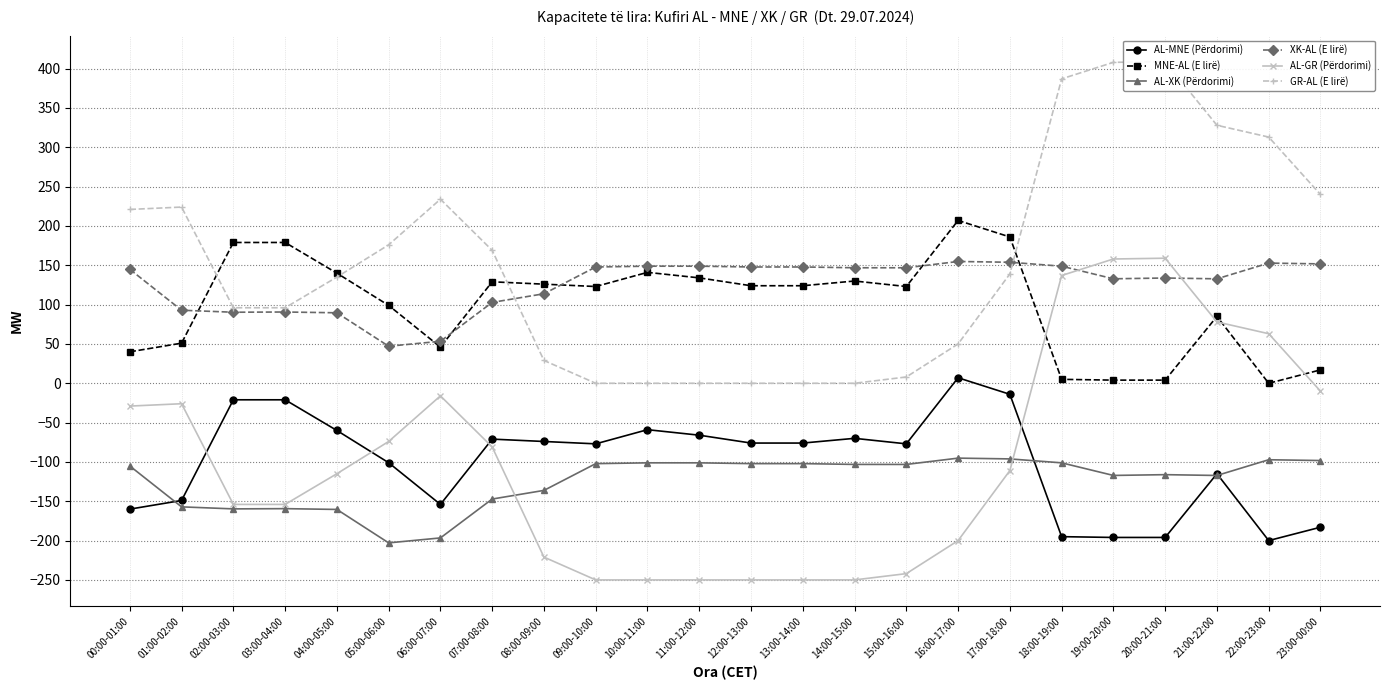

How many values in the AL-XK (Përdorimi) series are below -103?

14